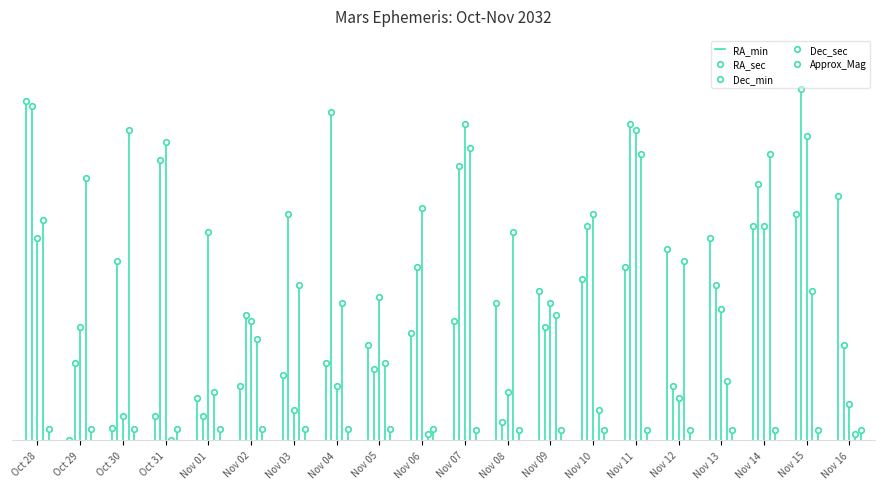

Which series has the largest total across all categories?

RA_min